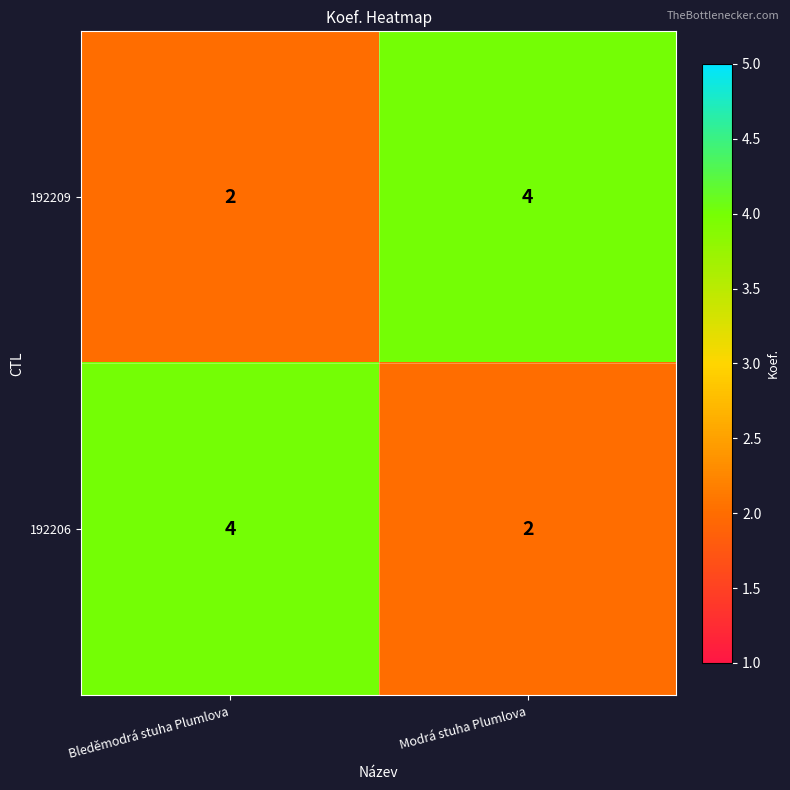

At Bleděmodrá stuha Plumlova, list the series in order from smallest to largest.

192209, 192206